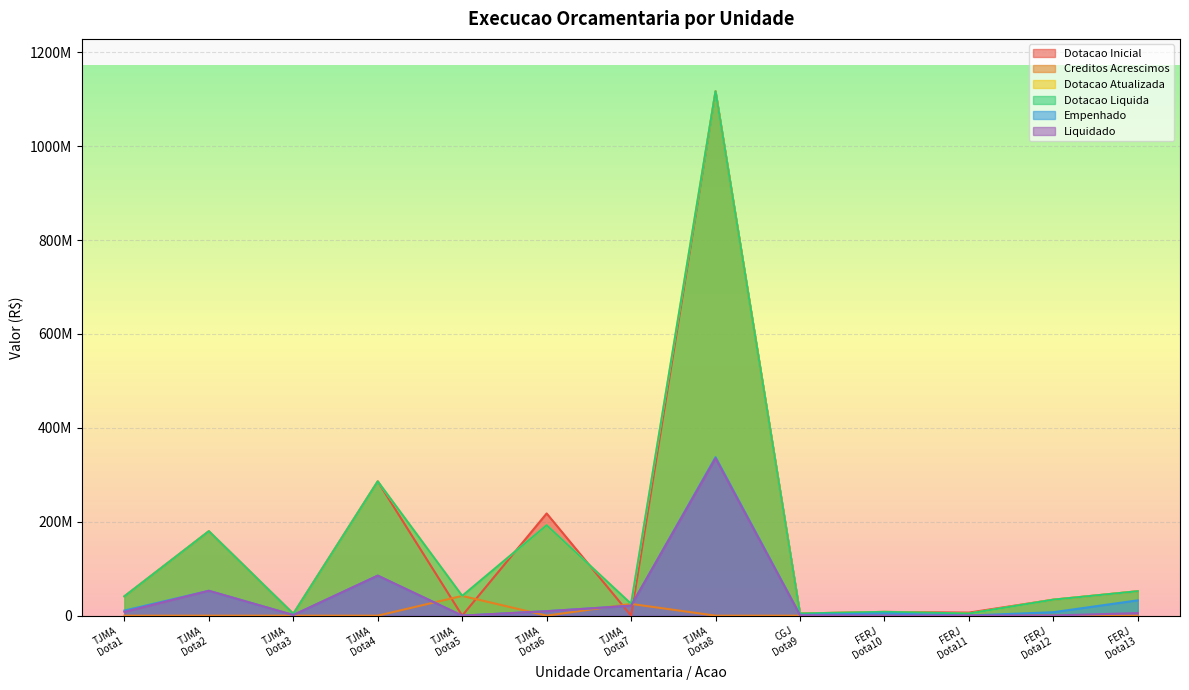

List the series in order of their peak value, highest first.

Dotacao Inicial, Dotacao Atualizada, Dotacao Liquida, Empenhado, Liquidado, Creditos Acrescimos